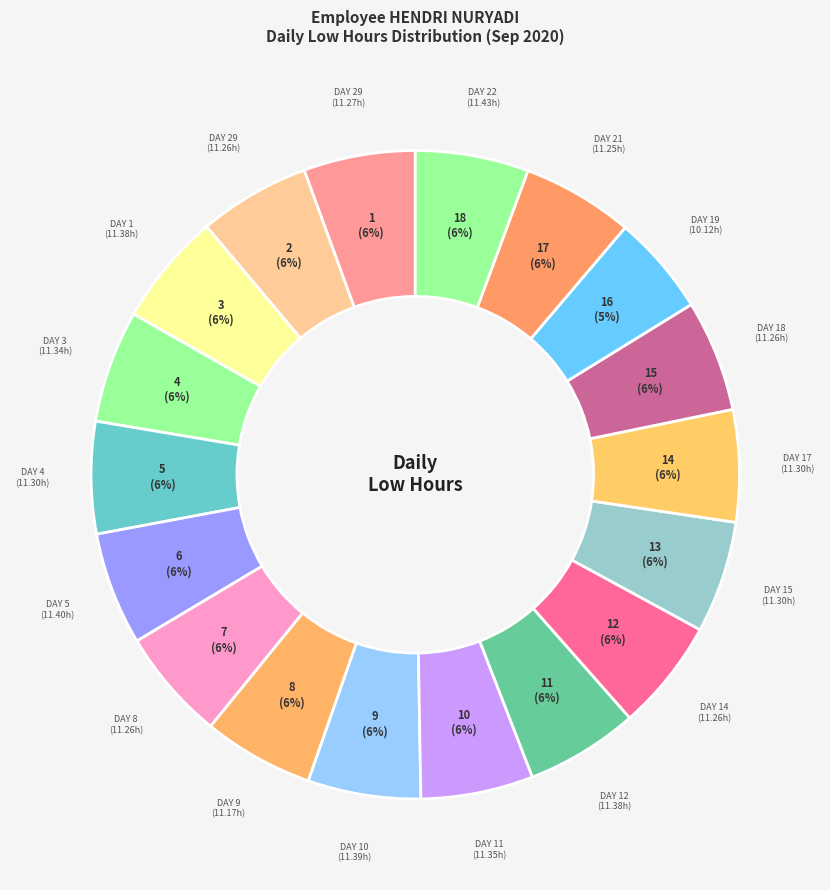

How many slices are in this pie chart?

18